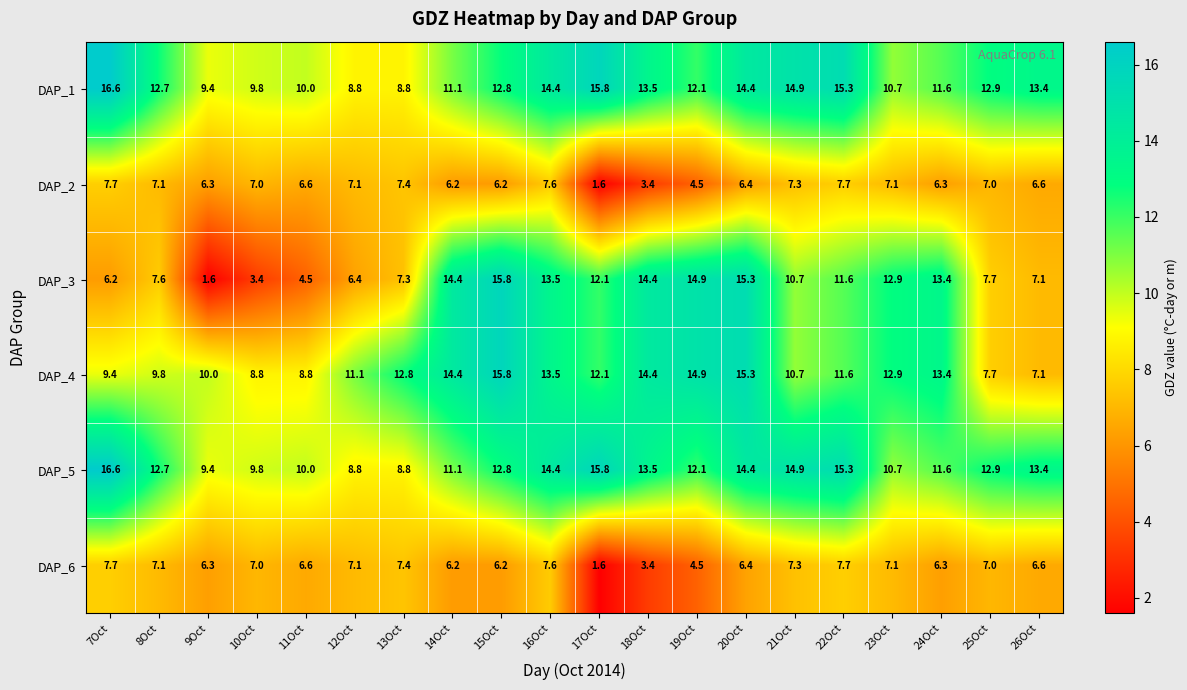

What is the difference between the DAP_5 values at 22Oct and 12Oct?

6.5